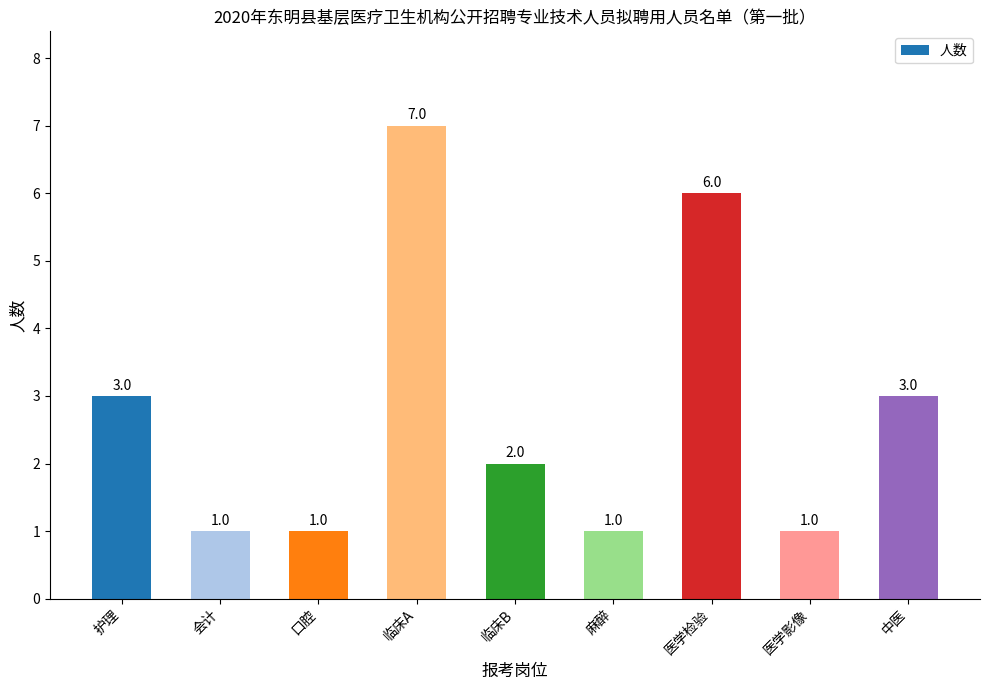

Reading left to right, list all the values displayed in this chart.

3	1	1	7	2	1	6	1	3